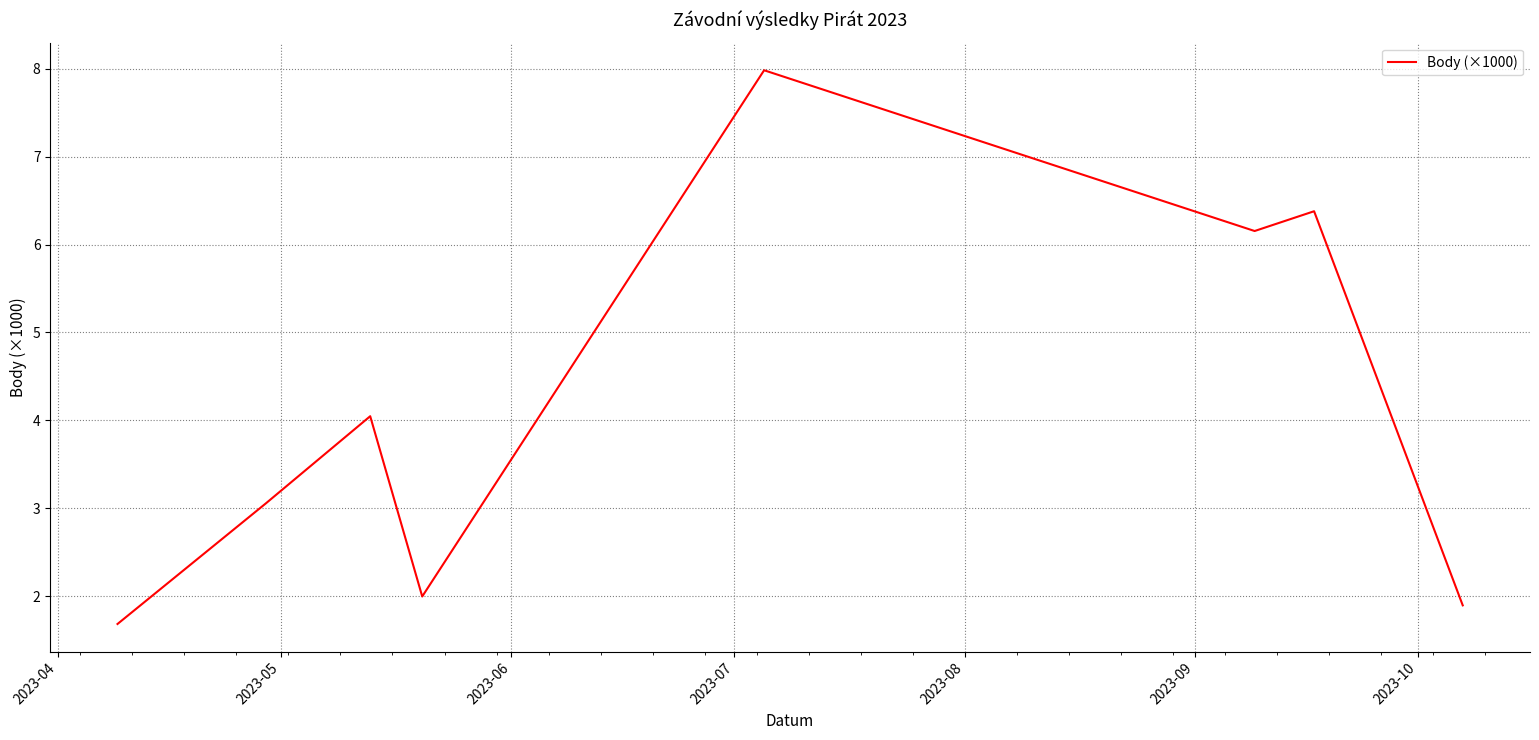

How many series are shown in this chart?

1